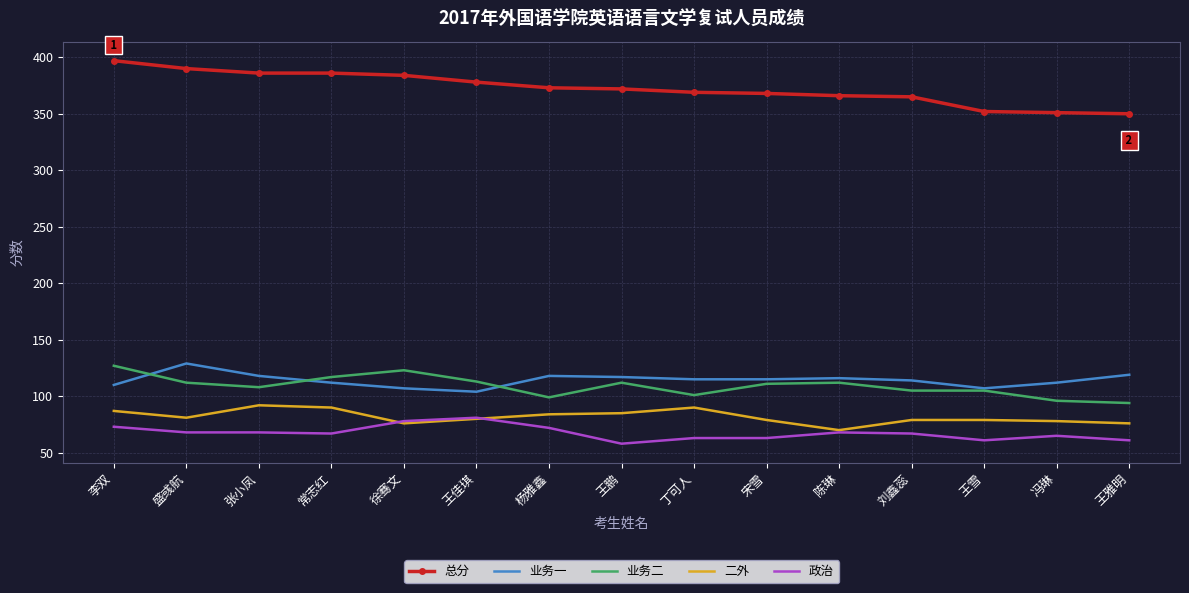

Where do 业务一 and 业务二 first cross each other?

李双 and 盛彧航